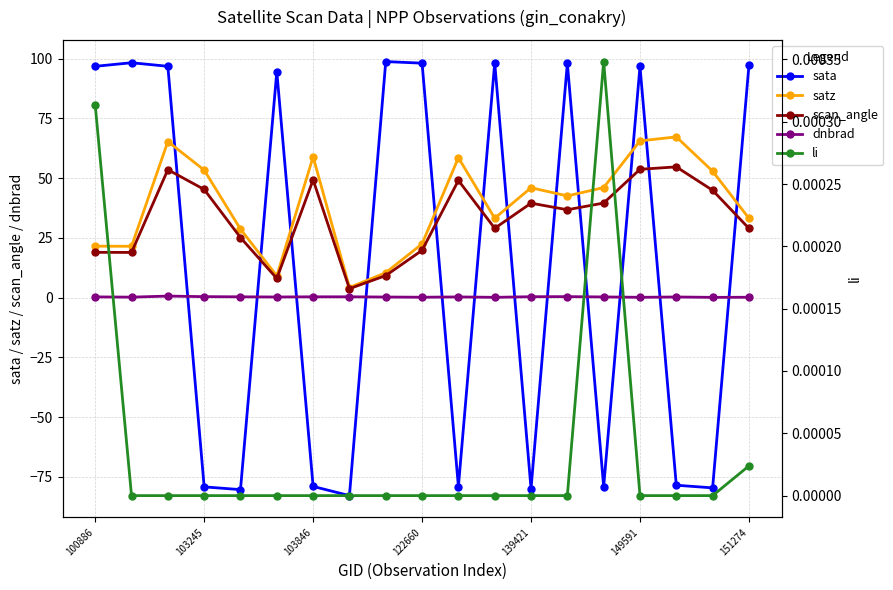

The sata series shows 96.7 at 149591. True or false?

True